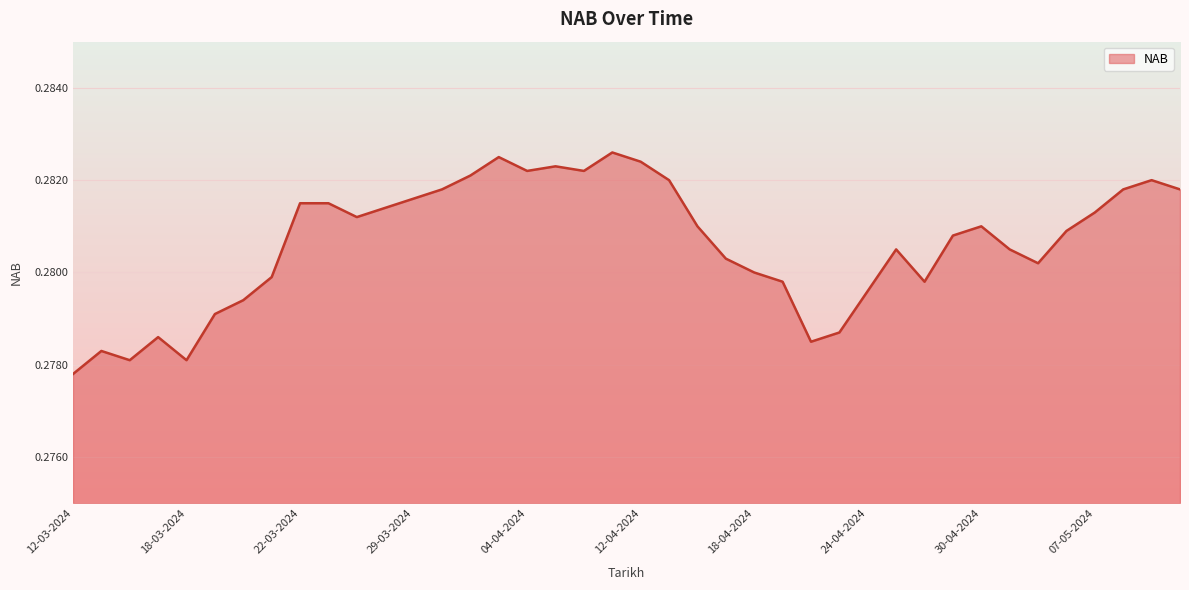

What is the minimum value shown in the chart?

0.3